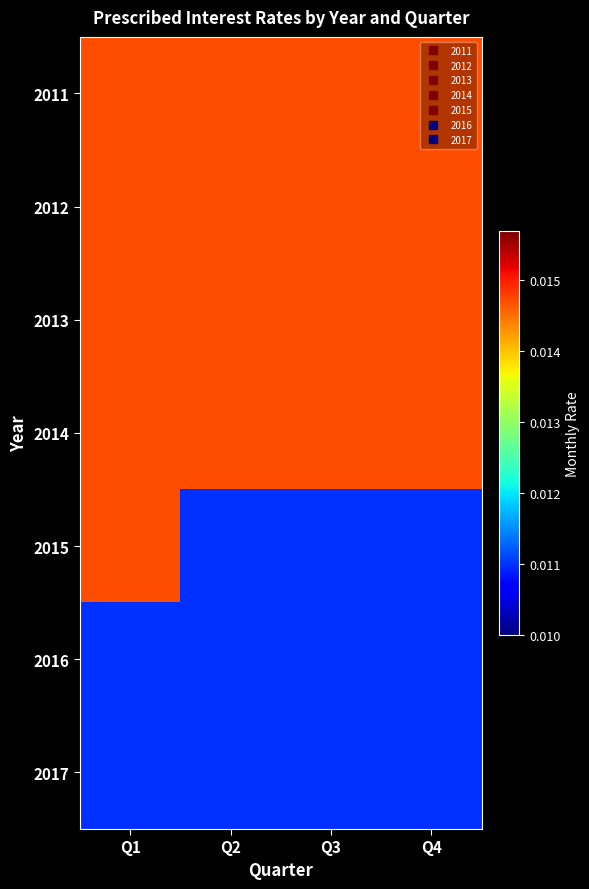

Rank the series at Q4 from lowest to highest value.

2015, 2016, 2017, 2011, 2012, 2013, 2014